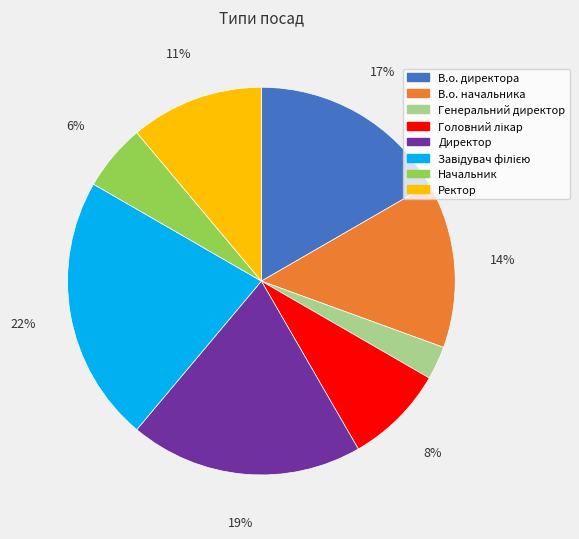

Combined, do В.о. начальника and Начальник account for over 50%?

No